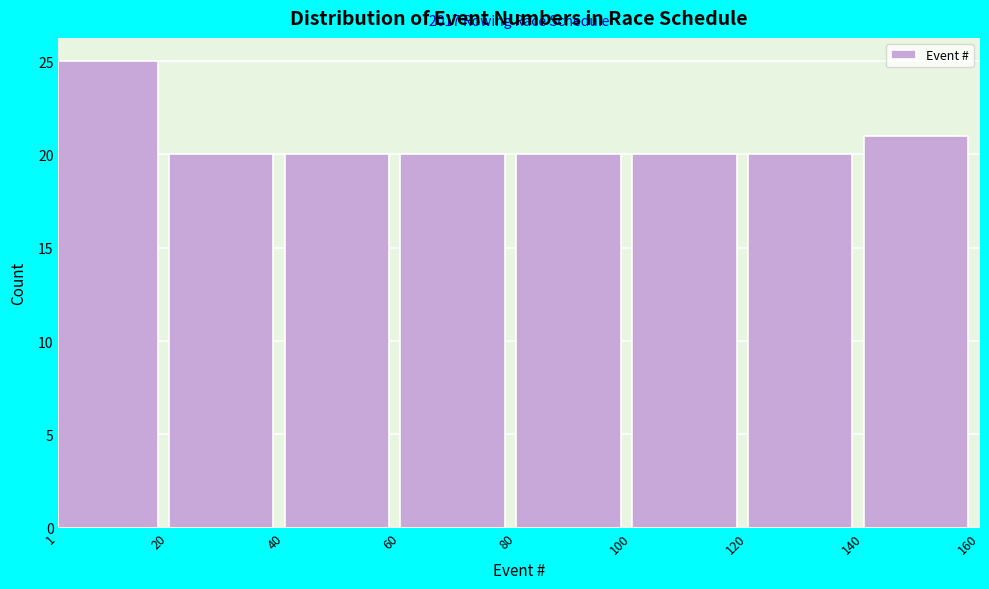

Which range on the x-axis has the tallest bar?

1 to 20